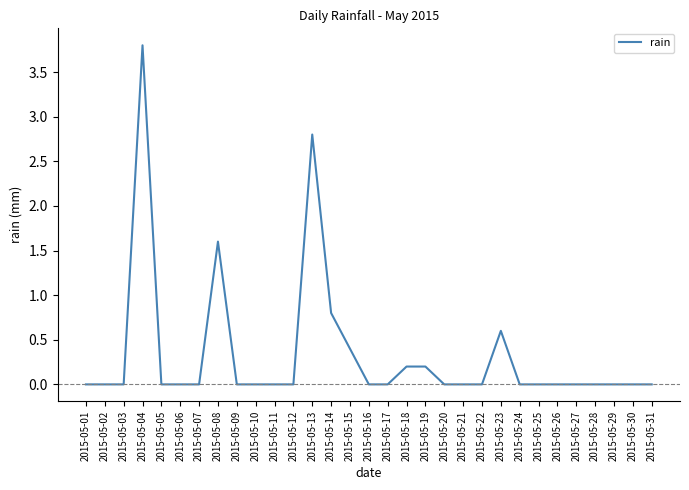

What is the difference between the maximum and minimum values?

3.8